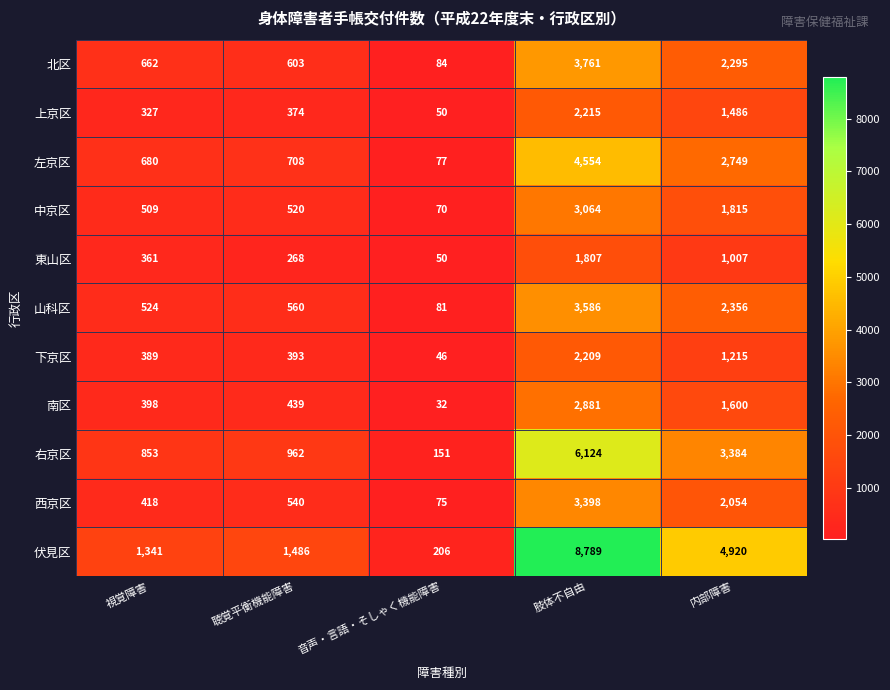

Is it true that 西京区 equals 658 at 視覚障害?

False